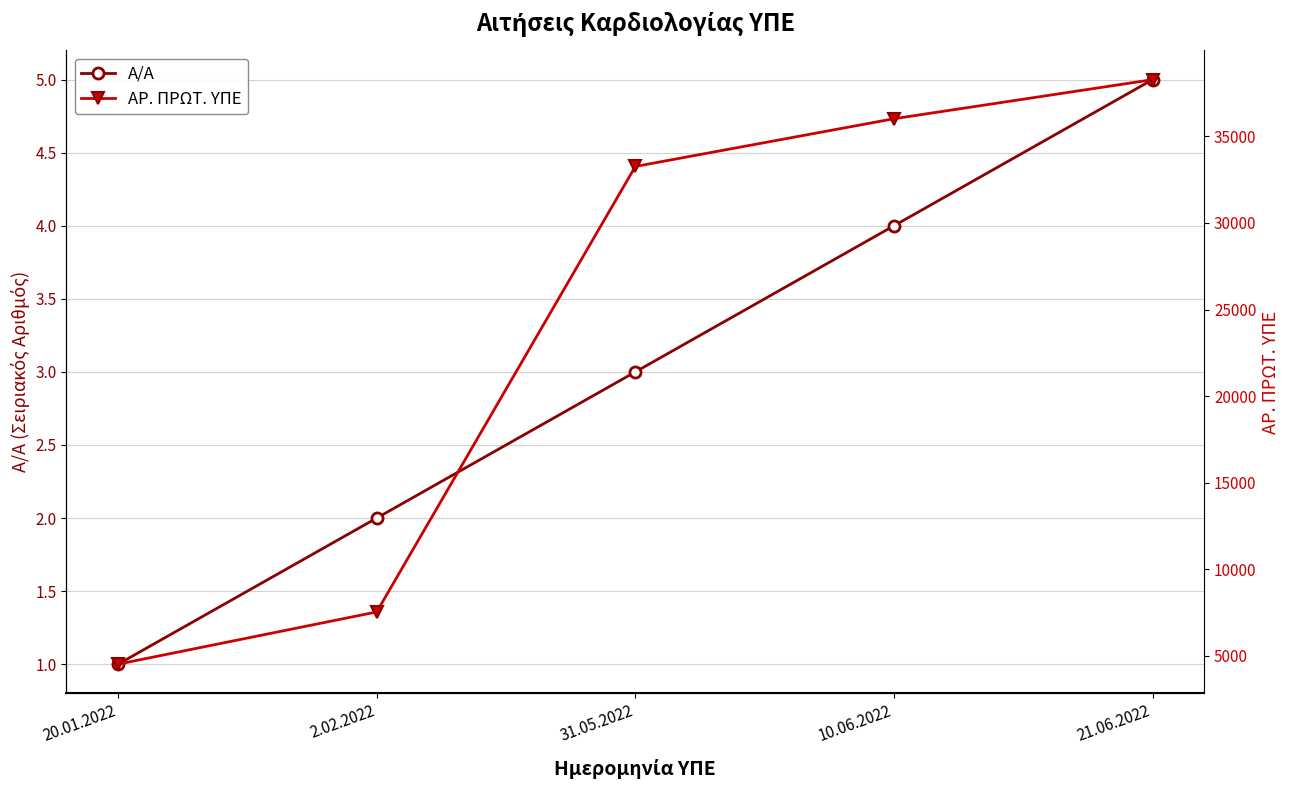

What are all the series names shown in the legend?

Α/Α, ΑΡ. ΠΡΩΤ. ΥΠΕ